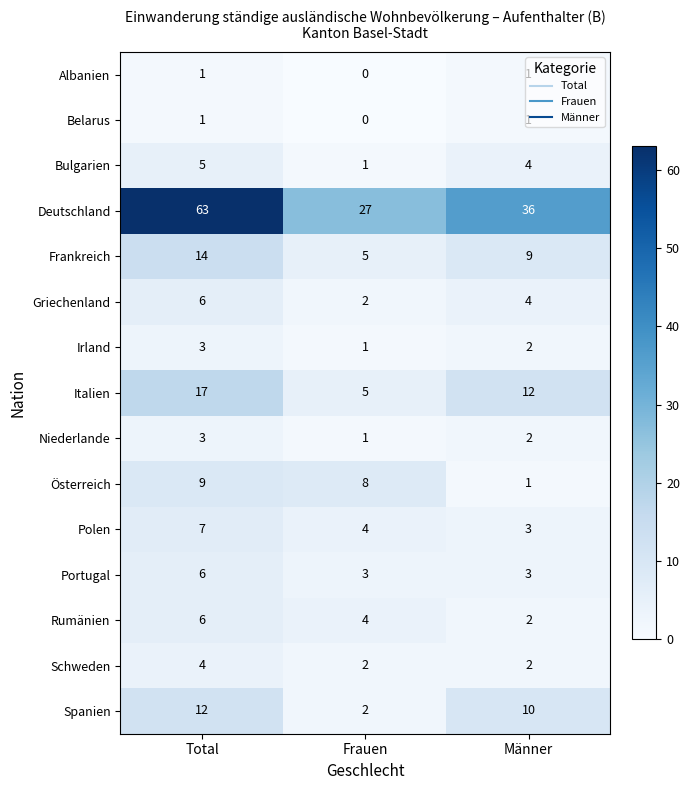

What is the sum of all Italien values?

34